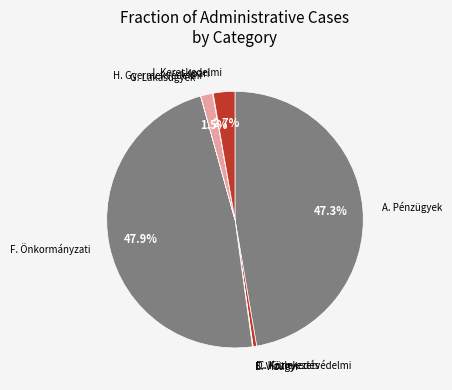

Do F. Önkormányzati and A. Pénzügyek together represent more than half of the pie?

Yes